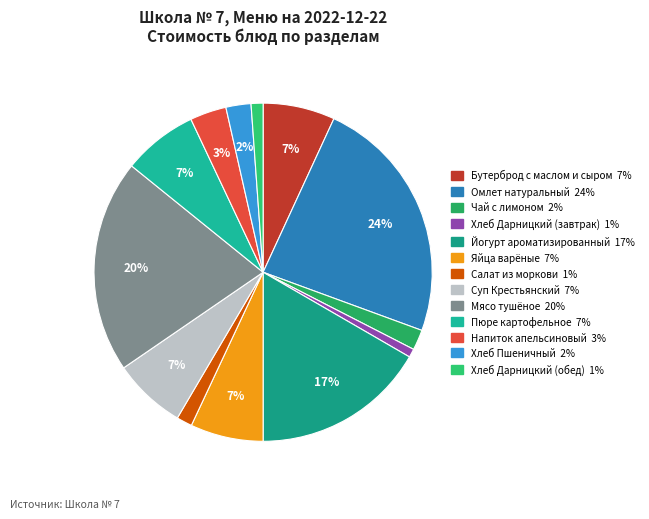

Which slice is the largest?

Омлет натуральный